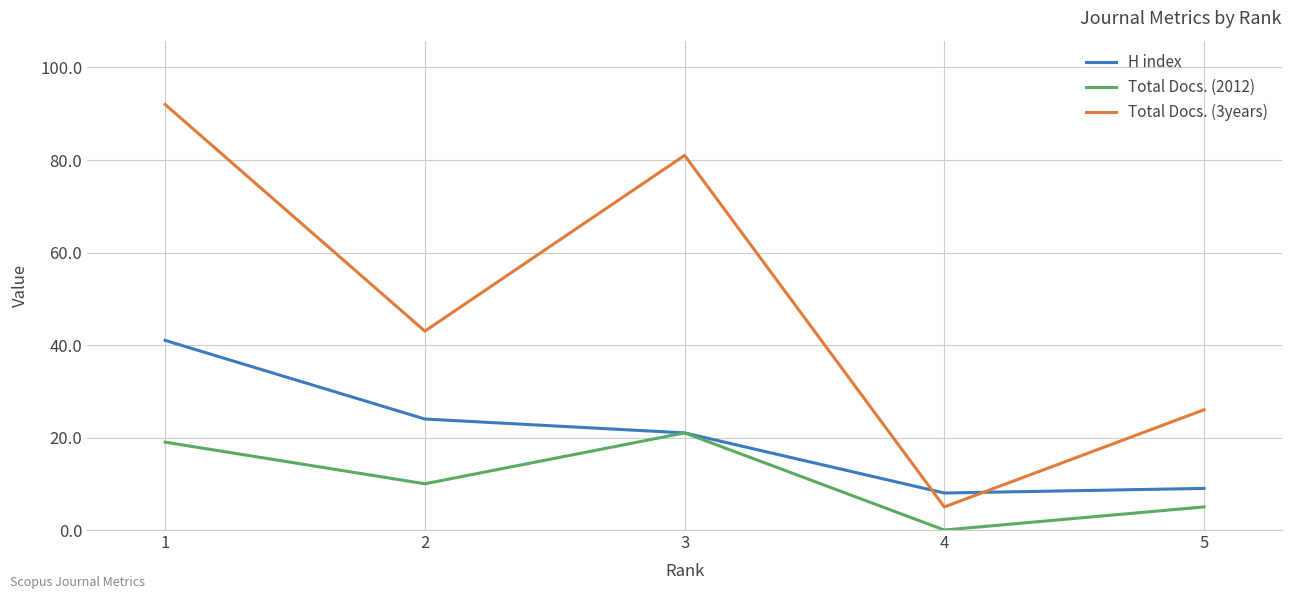

List the labels in order of H index value, smallest first.

4, 5, 3, 2, 1